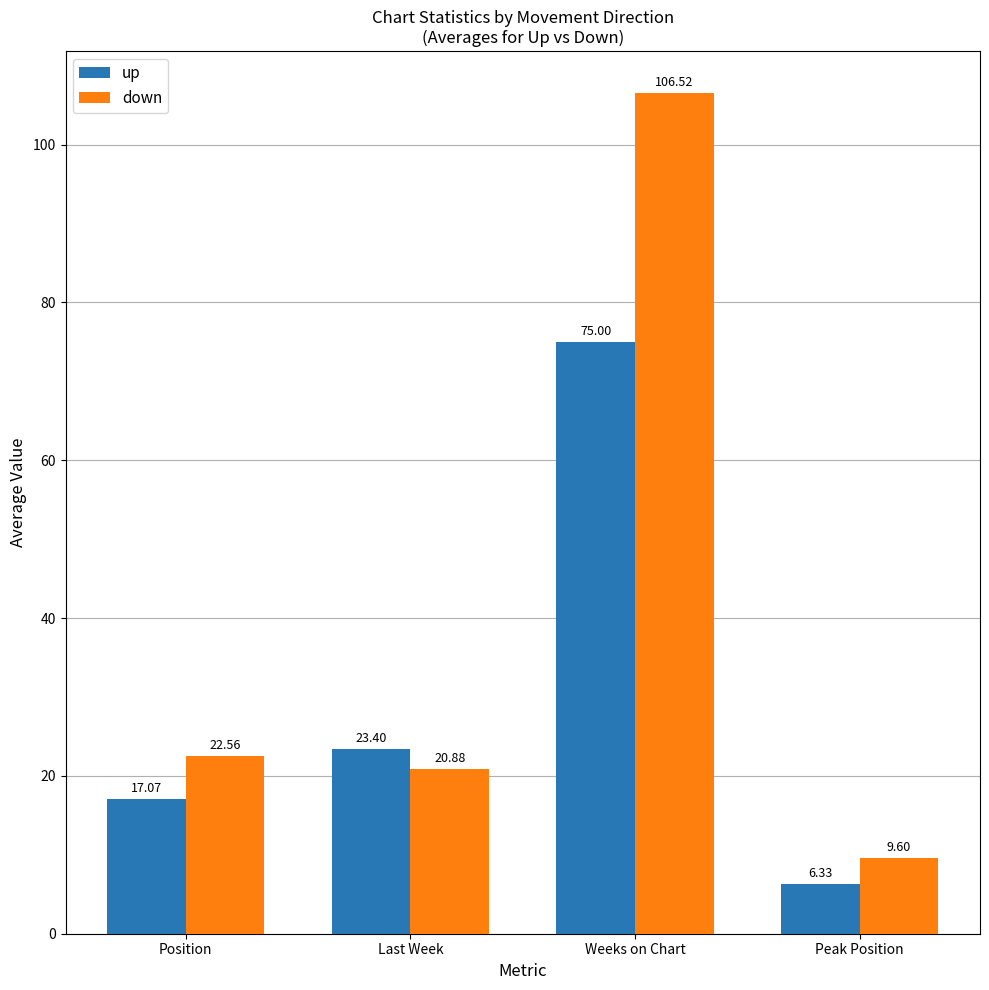

Are the bars grouped side by side (vs. stacked)?

Yes